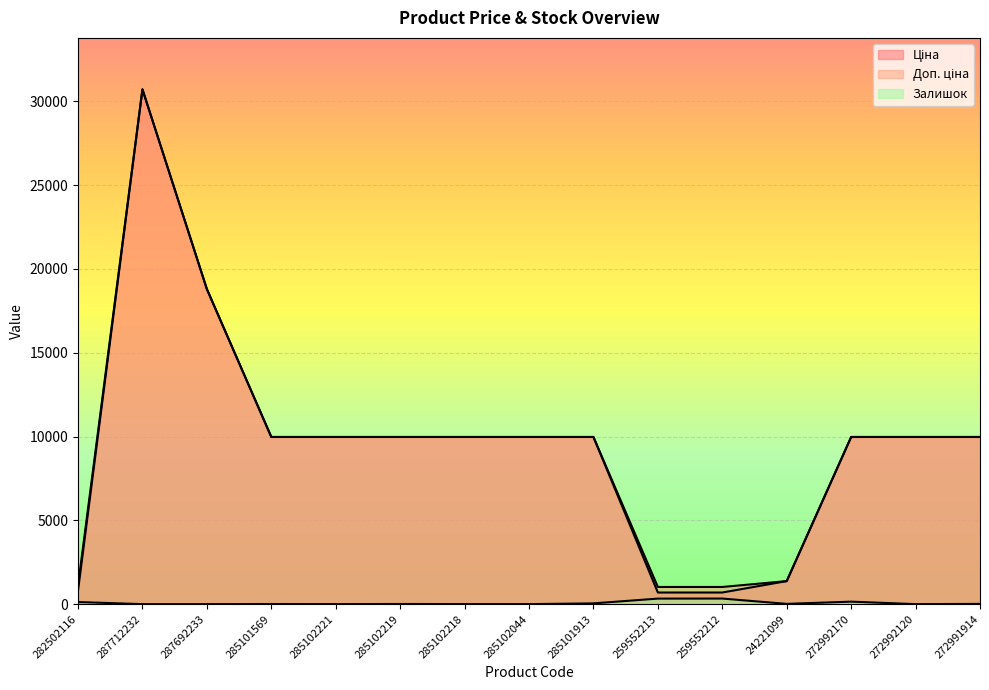

What position from the left is 24221099?

12